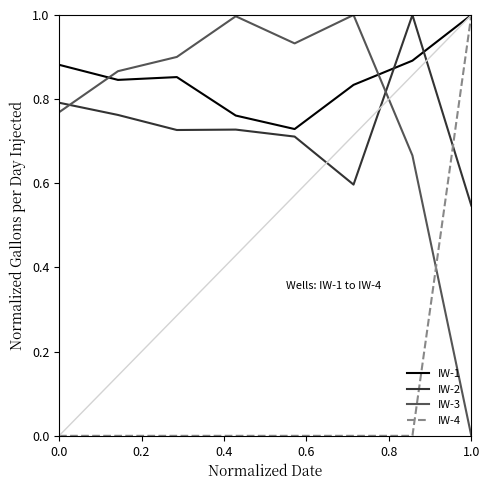

What is the maximum value shown in the chart?

1.0